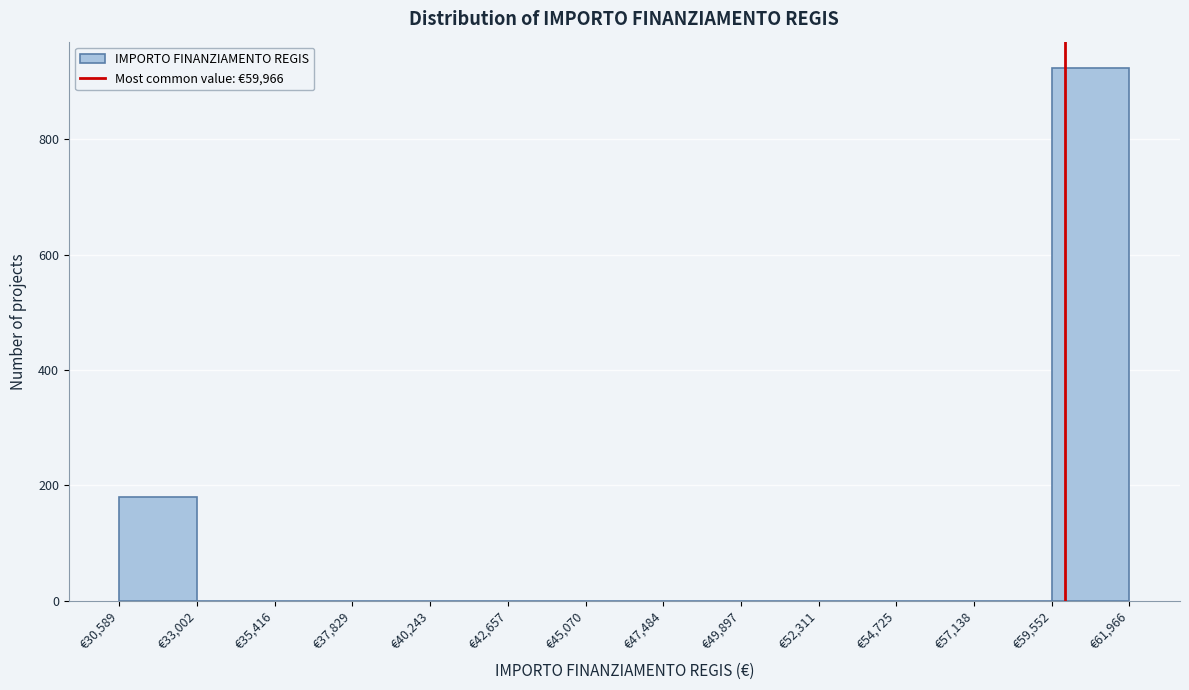

Reading left to right, list every bar in this chart as the range it spans on the x-axis followed by its height. Neither the bar edges nor the heights are printed on the chart, so give them approximately, as read against the axes.

30500 to 33000: 180
33000 to 35500: 0
35500 to 38000: 0
38000 to 40000: 0
40000 to 42500: 0
42500 to 45000: 0
45000 to 47500: 0
47500 to 50000: 0
50000 to 52500: 0
52500 to 54500: 0
54500 to 57000: 0
57000 to 59500: 0
59500 to 62000: 920